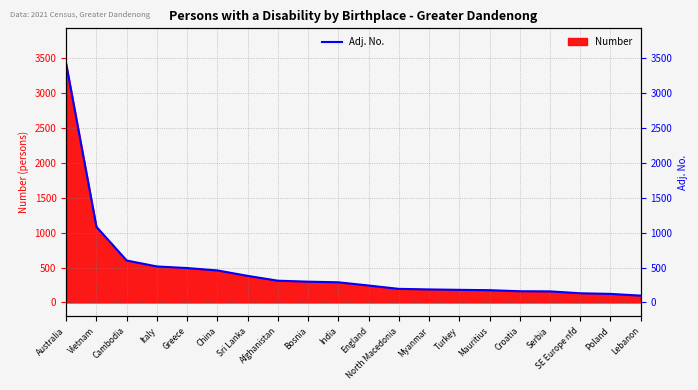

The value at Australia is 897.1. True or false?

False